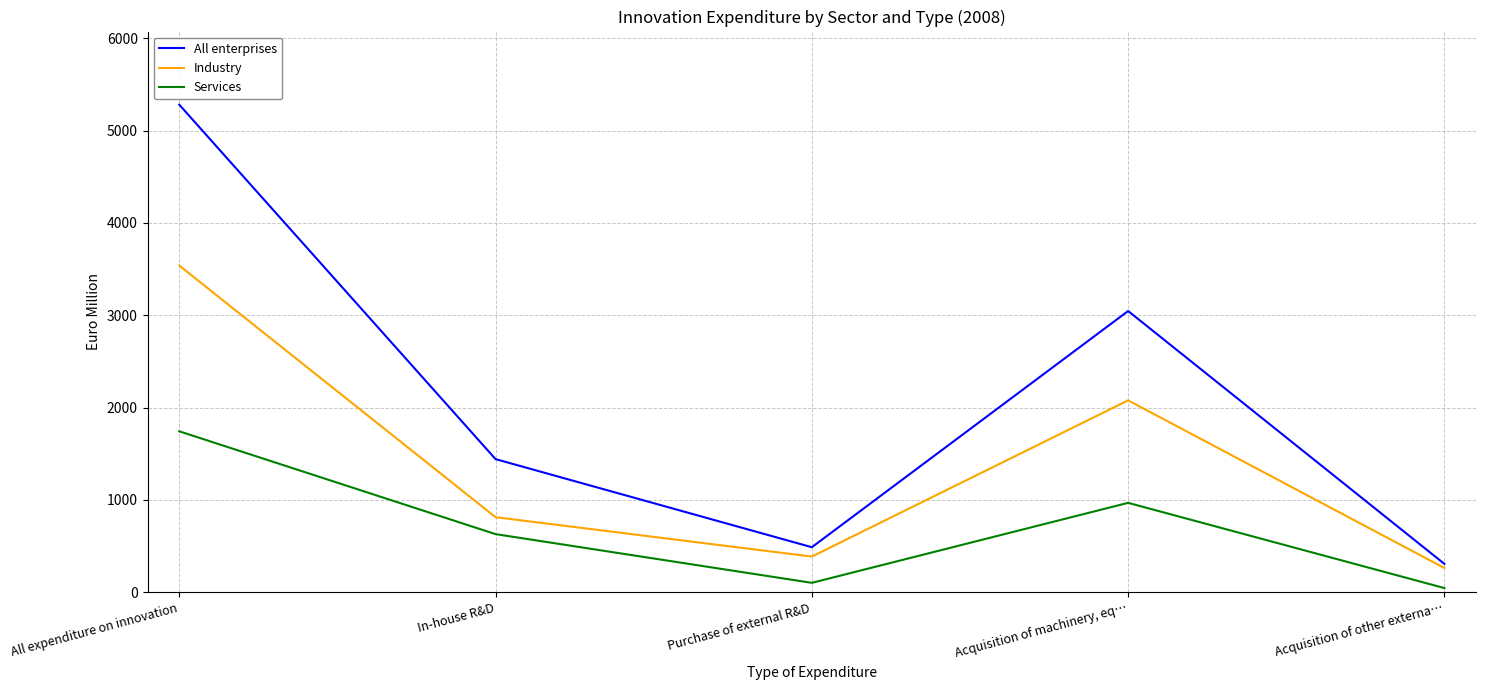

Reading left to right, what are all the values shown in this chart?

All enterprises: All expenditure on innovation=5279.9	In-house R&D=1441.2	Purchase of external R&D=487.1	Acquisition of machinery, eq…=3045.2	Acquisition of other externa…=306.4
Industry: All expenditure on innovation=3537.4	In-house R&D=812.3	Purchase of external R&D=385.8	Acquisition of machinery, eq…=2077.5	Acquisition of other externa…=261.8
Services: All expenditure on innovation=1742.5	In-house R&D=628.9	Purchase of external R&D=101.3	Acquisition of machinery, eq…=967.7	Acquisition of other externa…=44.6